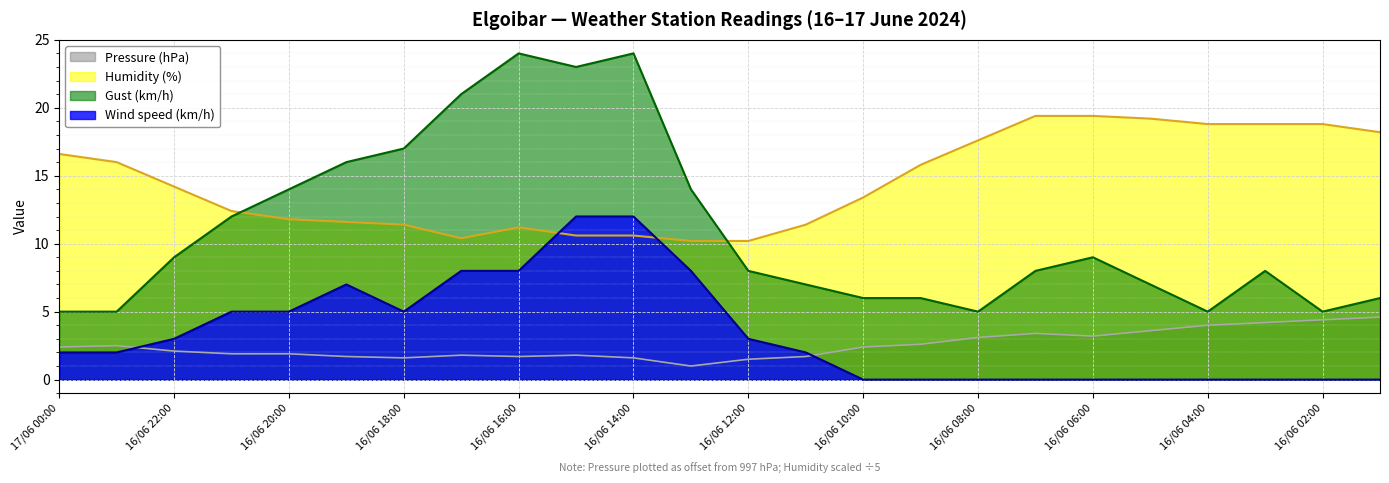

How many values in the Wind speed (km/h) series are below 2?

10